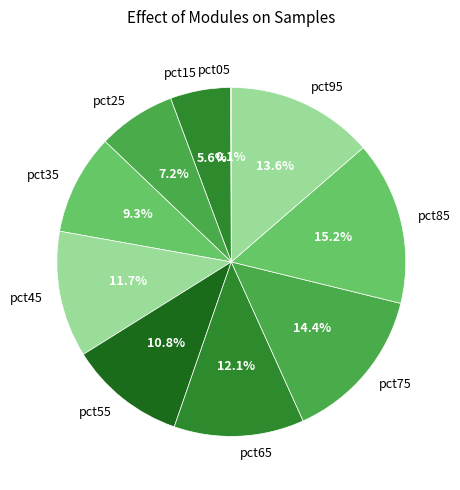

Does any single category account for the majority?

No